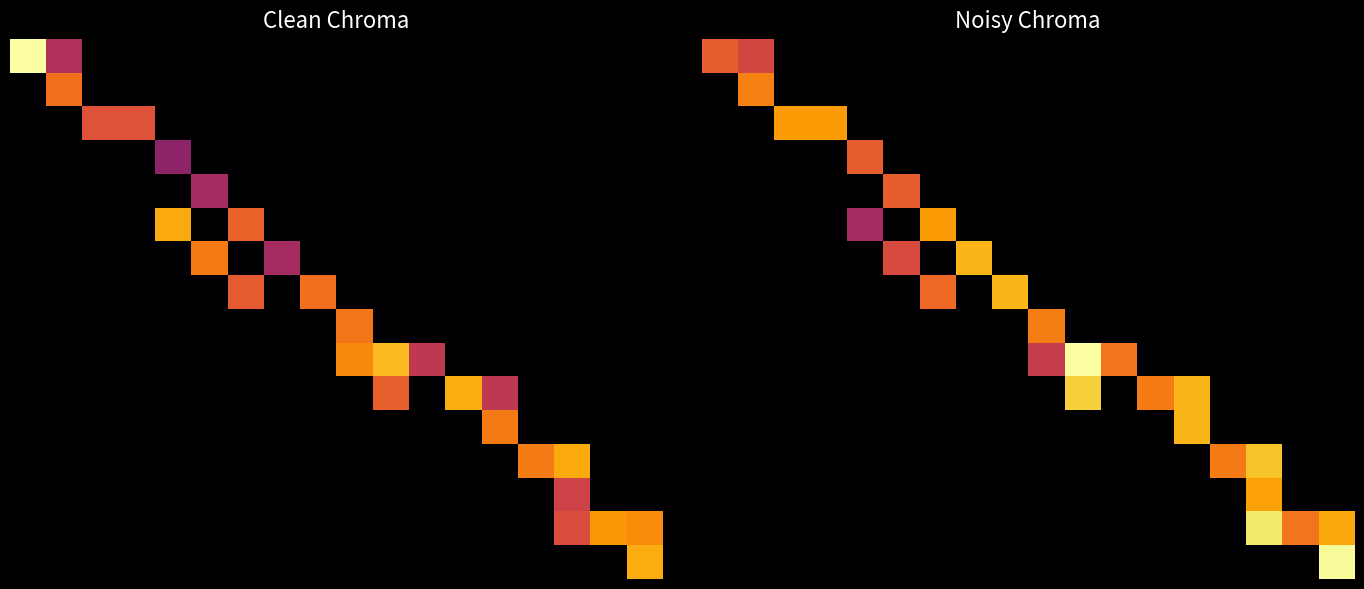

What is the total value across all series at 9?

4.5